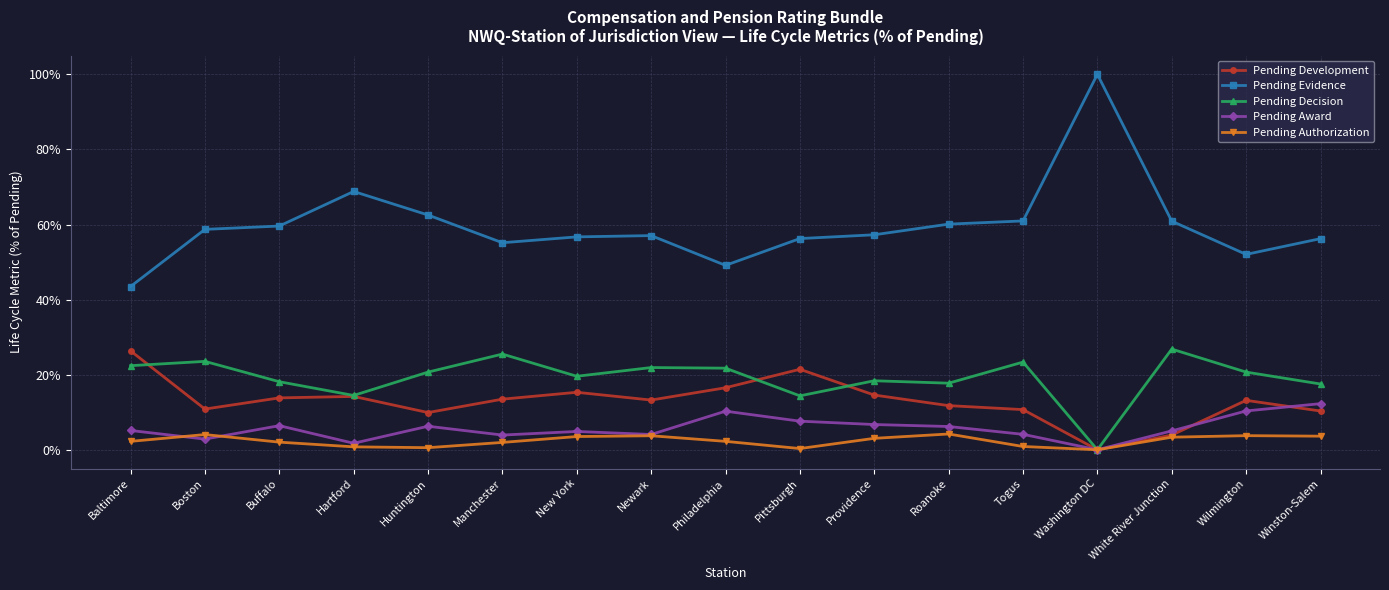

Reading right to left, extract all data points from this chart.

Pending Development: 0.1	0.1	0.0	0.0	0.1	0.1	0.1	0.2	0.2	0.1	0.2	0.1	0.1	0.1	0.1	0.1	0.3
Pending Evidence: 0.6	0.5	0.6	1.0	0.6	0.6	0.6	0.6	0.5	0.6	0.6	0.6	0.6	0.7	0.6	0.6	0.4
Pending Decision: 0.2	0.2	0.3	0.0	0.2	0.2	0.2	0.1	0.2	0.2	0.2	0.3	0.2	0.1	0.2	0.2	0.2
Pending Award: 0.1	0.1	0.1	0.0	0.0	0.1	0.1	0.1	0.1	0.0	0.0	0.0	0.1	0.0	0.1	0.0	0.1
Pending Authorization: 0.0	0.0	0.0	0.0	0.0	0.0	0.0	0.0	0.0	0.0	0.0	0.0	0.0	0.0	0.0	0.0	0.0